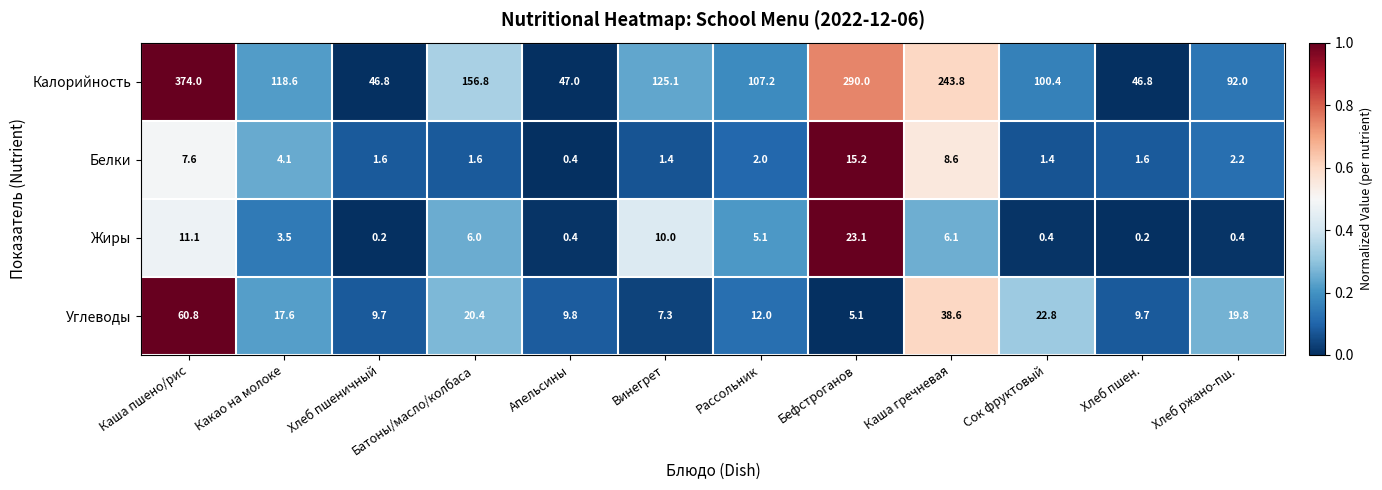

What is the sum of the Белки values at Хлеб пшен. and Винегрет?

3.0